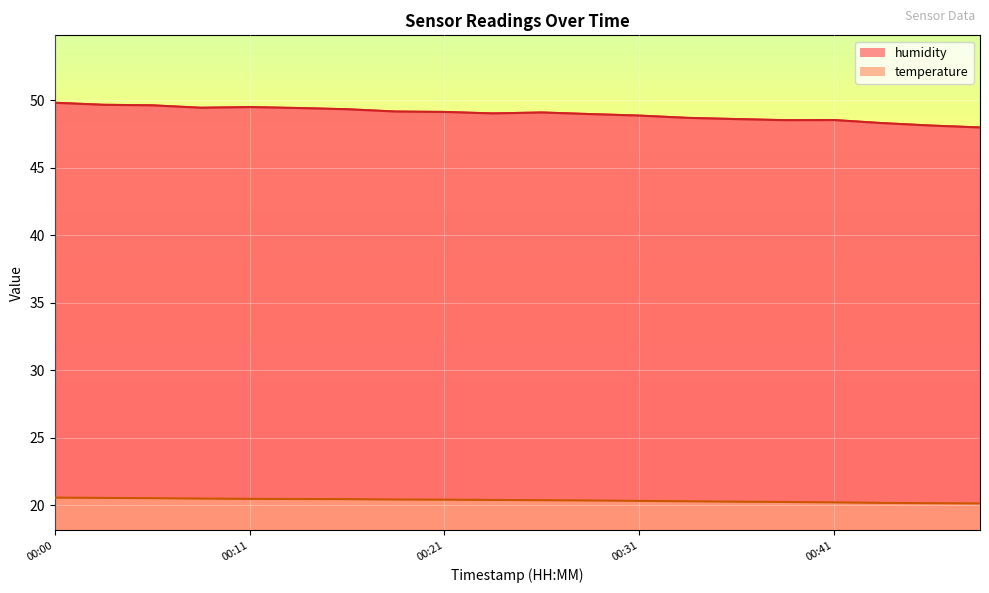

Rank the series at 00:23 from highest to lowest value.

humidity, temperature